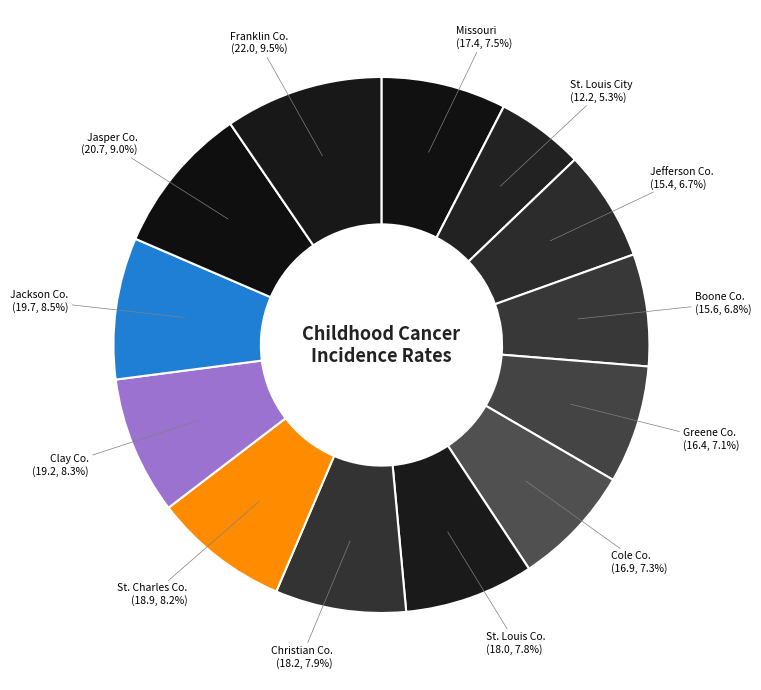

Rank the categories by value from highest to lowest.

Franklin County, Jasper County, Jackson County, Clay County, St. Charles County, Christian County, St. Louis County, Missouri, Cole County, Greene County, Boone County, Jefferson County, St. Louis City